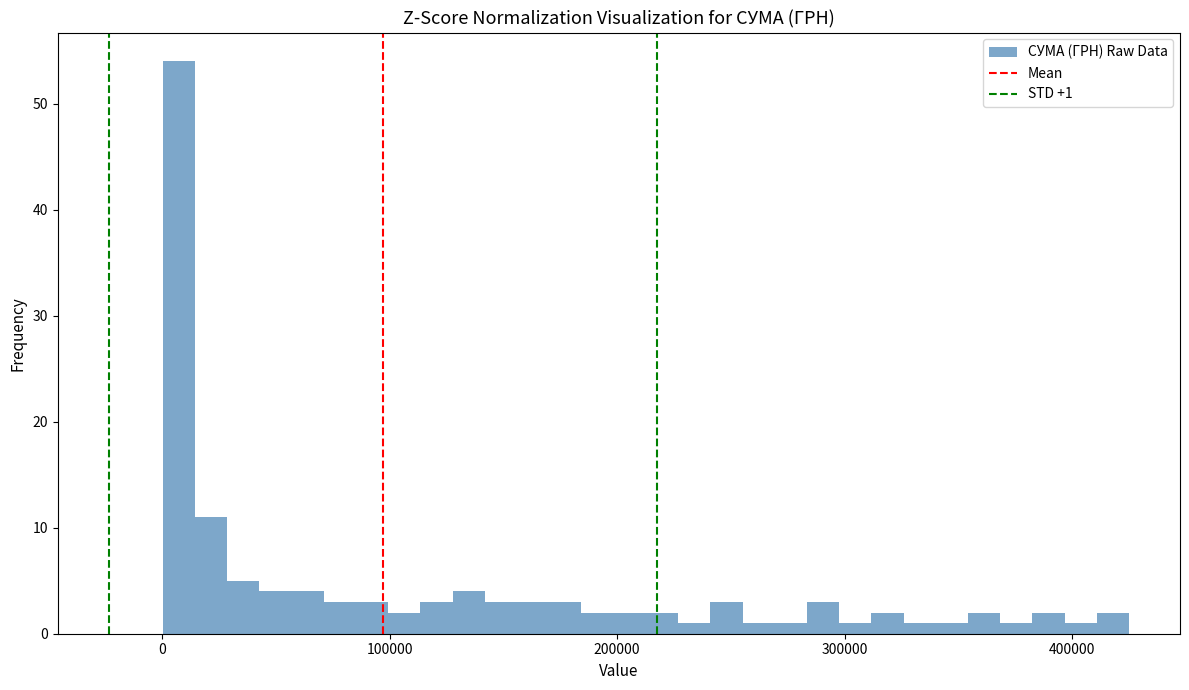

Read against the x-axis, roughly where is the centre of the tallest bar?

10000